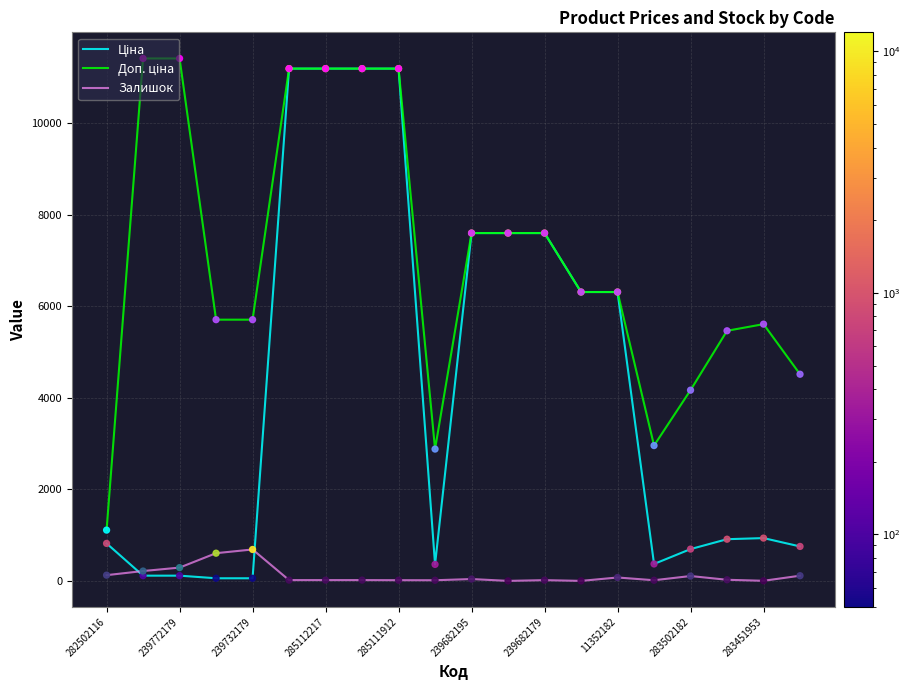

What is the greatest value displayed?

11410.0